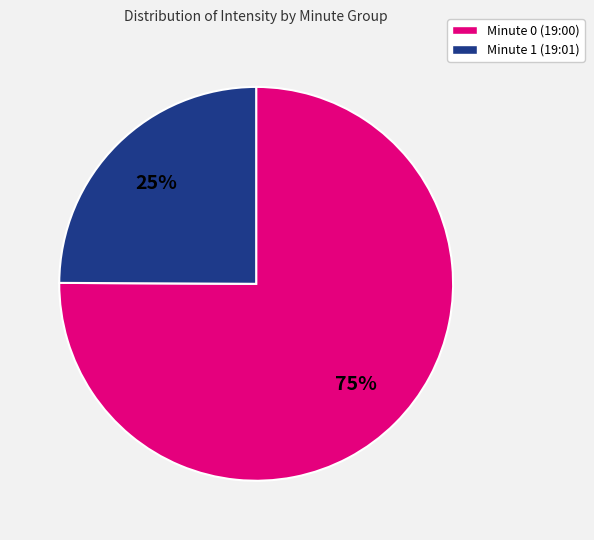

Is there any slice that represents more than half of the pie?

Yes